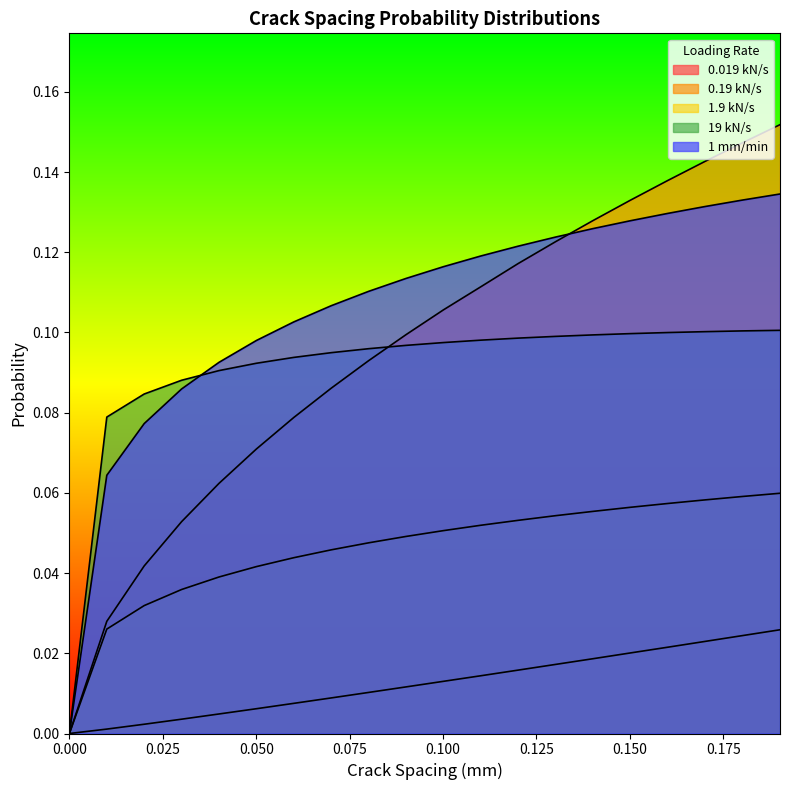

What is the sum of all 0.019 kN/s values?

0.3